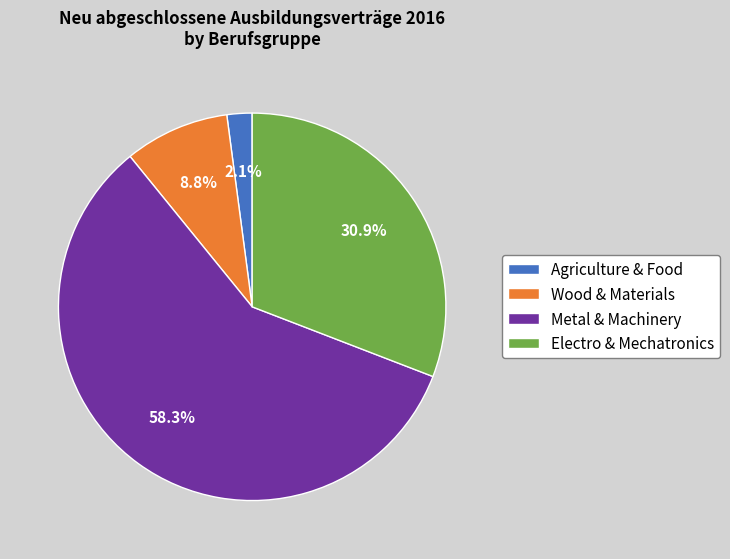

Is there a majority slice in this chart?

Yes